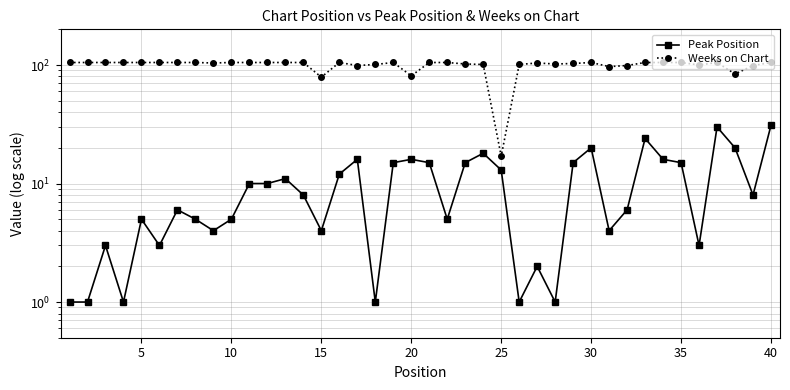

What is the value of the Peak Position point at the 11th from the left?

3